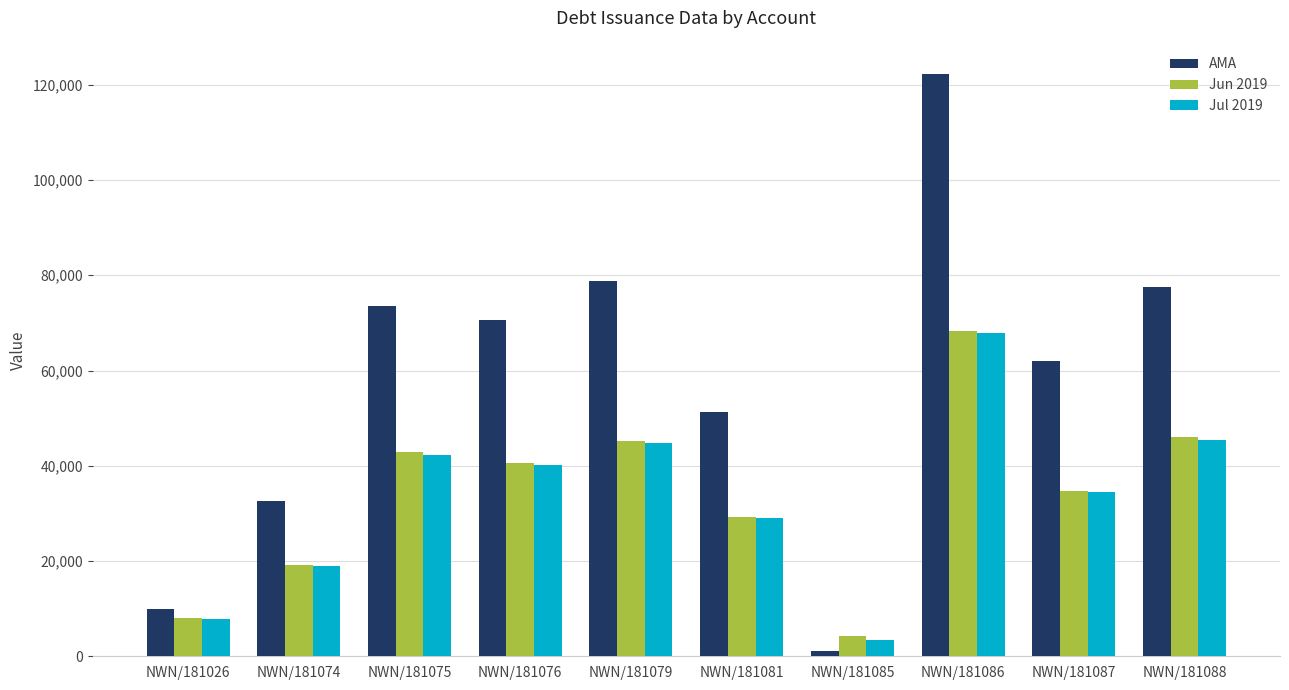

Is it true that Jul 2019 equals 70479.1 at NWN/181076?

False